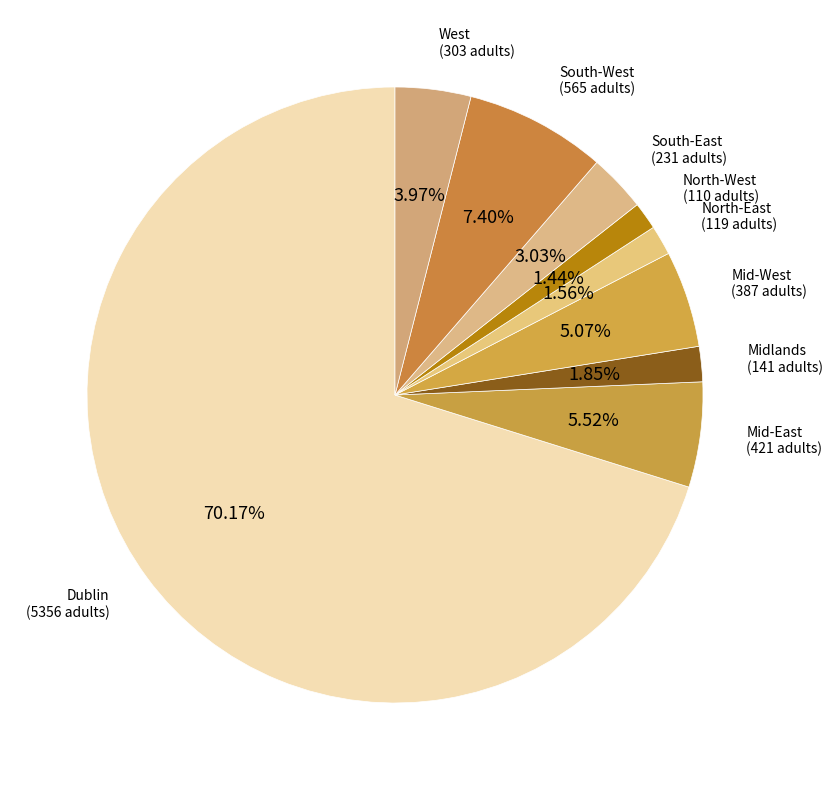

To the nearest percent, what is the difference between the largest and smallest slice percentages?

69%